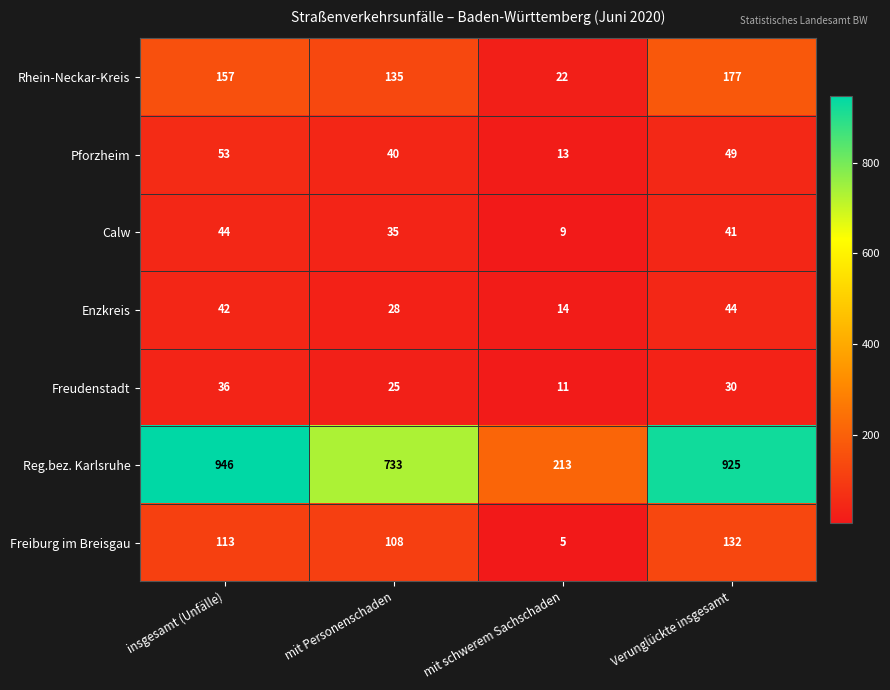

Reading right to left, list all the values displayed in this chart.

Rhein-Neckar-Kreis: Verunglückte insgesamt=177	mit schwerem Sachschaden=22	mit Personenschaden=135	insgesamt (Unfälle)=157
Pforzheim: Verunglückte insgesamt=49	mit schwerem Sachschaden=13	mit Personenschaden=40	insgesamt (Unfälle)=53
Calw: Verunglückte insgesamt=41	mit schwerem Sachschaden=9	mit Personenschaden=35	insgesamt (Unfälle)=44
Enzkreis: Verunglückte insgesamt=44	mit schwerem Sachschaden=14	mit Personenschaden=28	insgesamt (Unfälle)=42
Freudenstadt: Verunglückte insgesamt=30	mit schwerem Sachschaden=11	mit Personenschaden=25	insgesamt (Unfälle)=36
Reg.bez. Karlsruhe: Verunglückte insgesamt=925	mit schwerem Sachschaden=213	mit Personenschaden=733	insgesamt (Unfälle)=946
Freiburg im Breisgau: Verunglückte insgesamt=132	mit schwerem Sachschaden=5	mit Personenschaden=108	insgesamt (Unfälle)=113